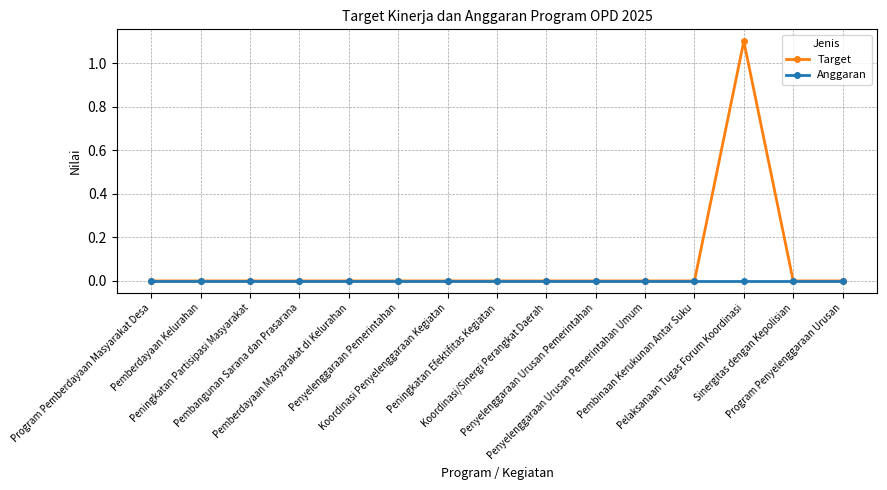

Rank the series by their average value, from lowest to highest.

Anggaran, Target